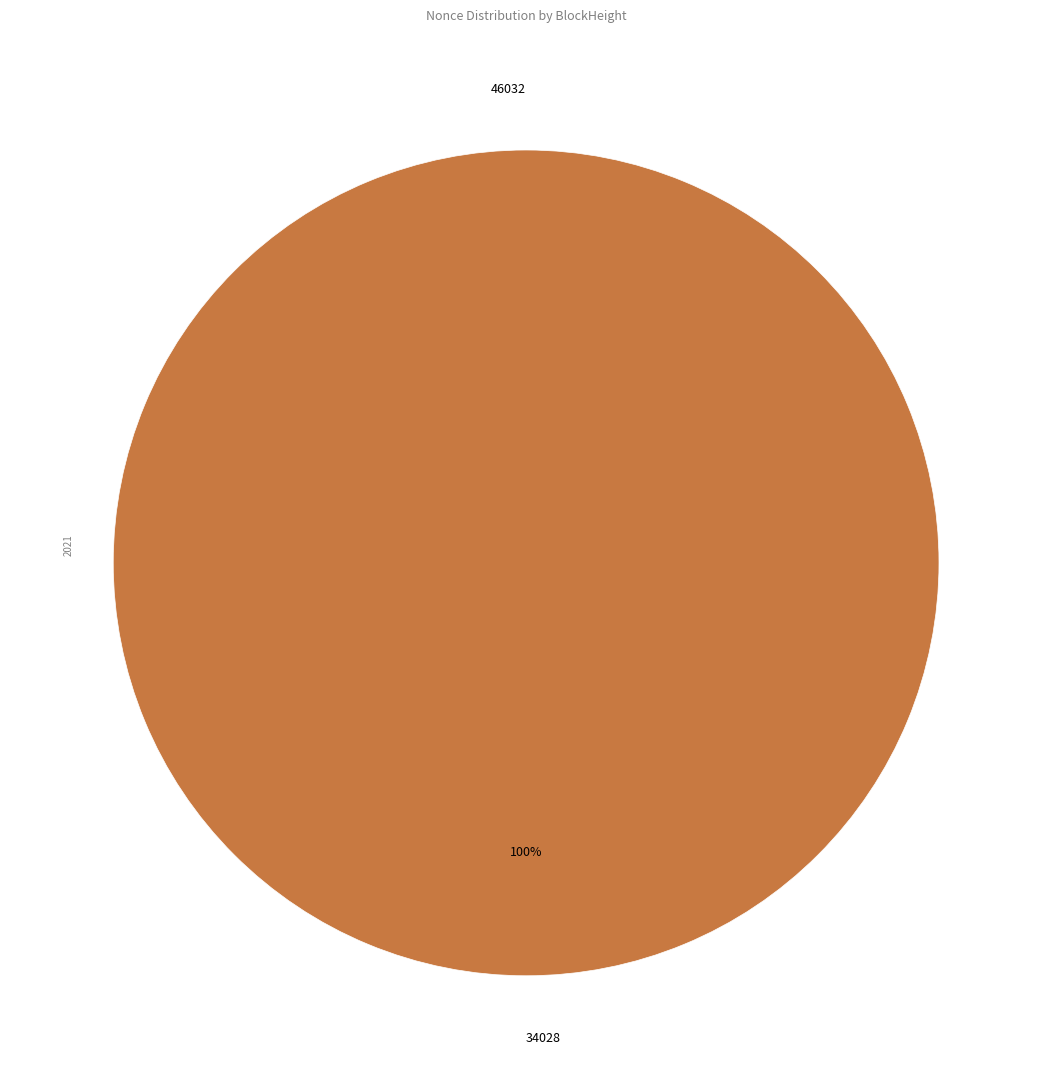

What is the change in value from 46032 to 34028?

+64